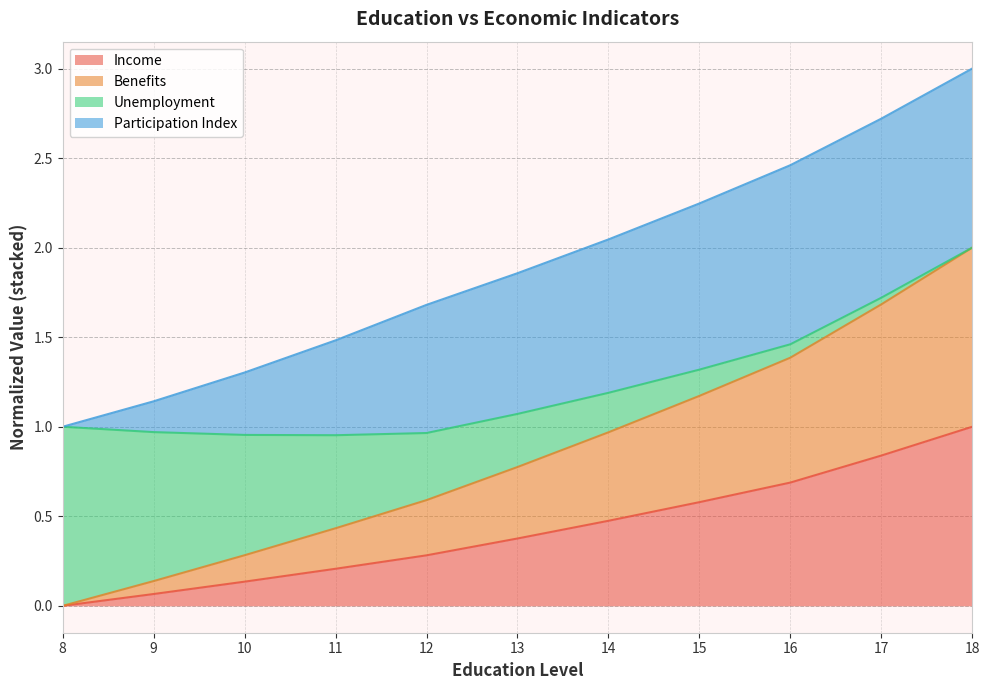

True or false: Benefits and Income cross at least once.

False